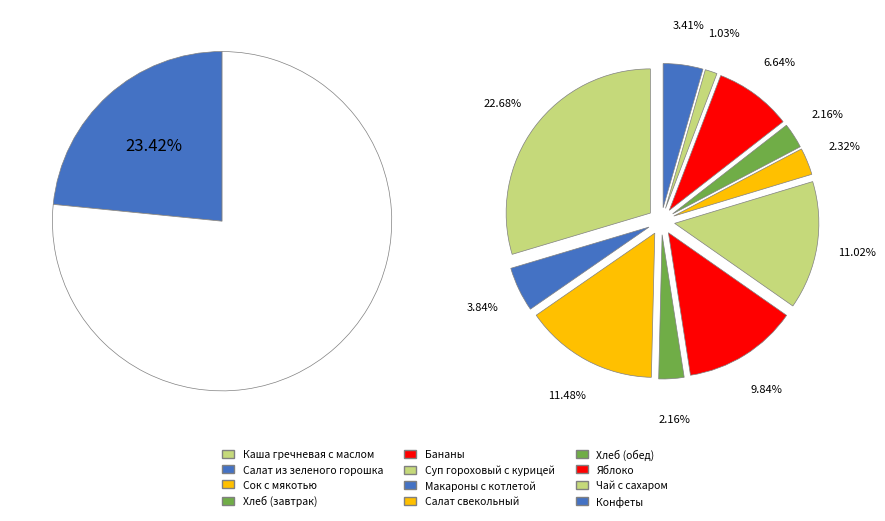

Is it true that Чай с сахаром is 11% of the pie?

False